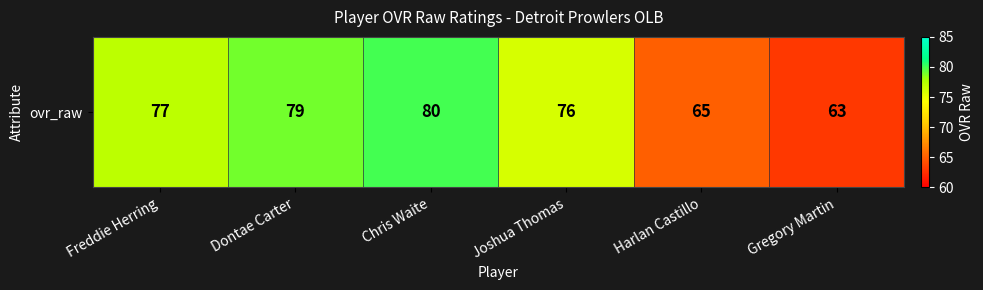

Count the number of values greater than 77.

2